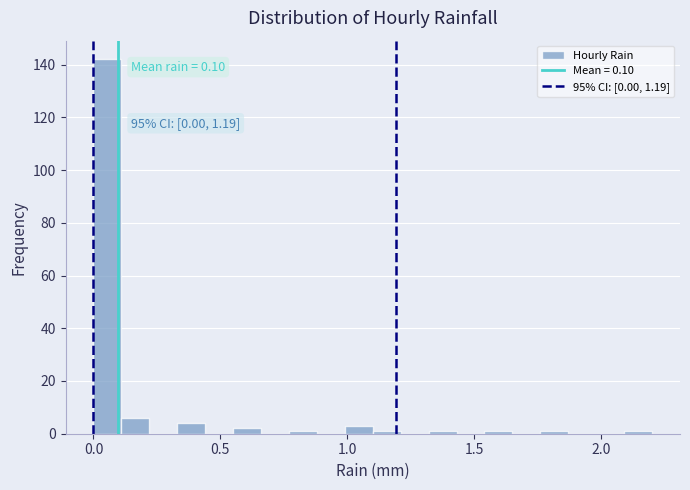

Read against the x-axis, roughly where is the centre of the tallest bar?

0.05